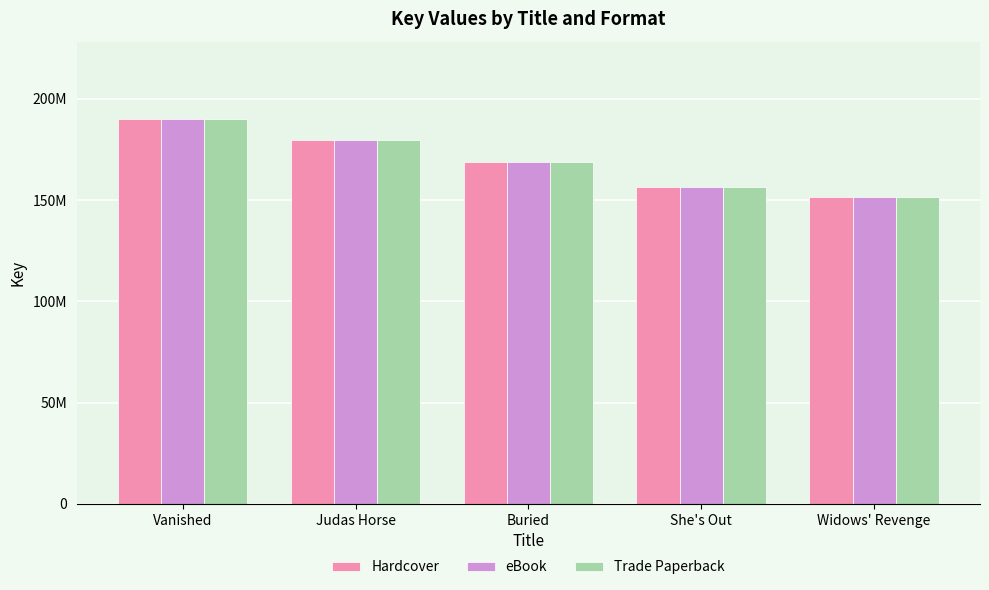

Between Buried and She's Out, which series saw the biggest shift?

Hardcover